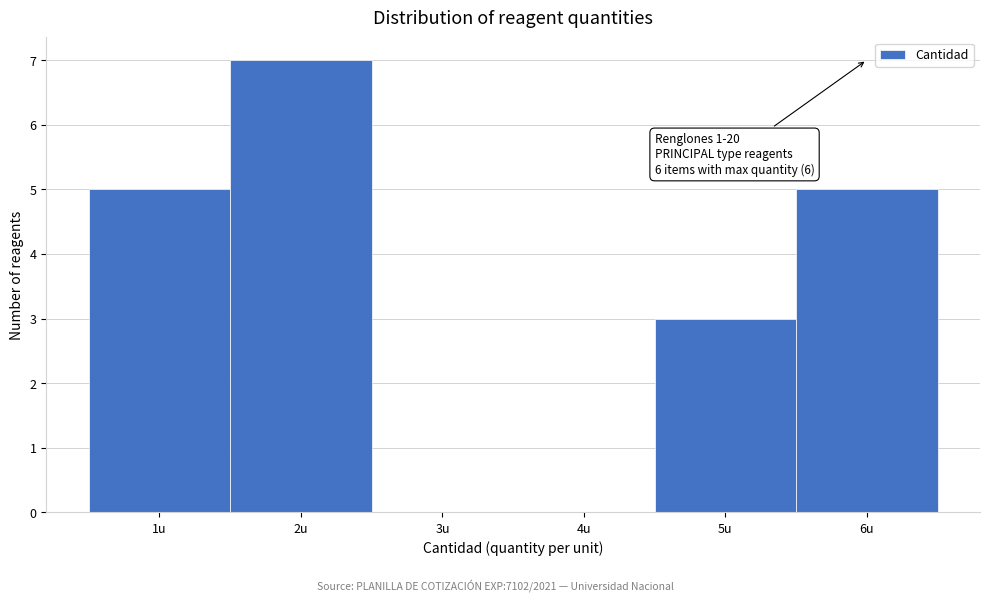

Which range on the x-axis has the tallest bar?

1.5 to 2.5